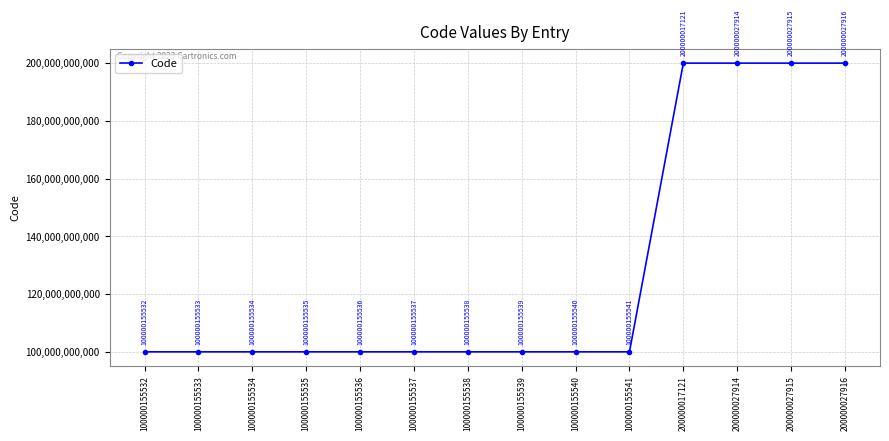

The chart shows a value of 100000155537 at 100000155537. True or false?

True